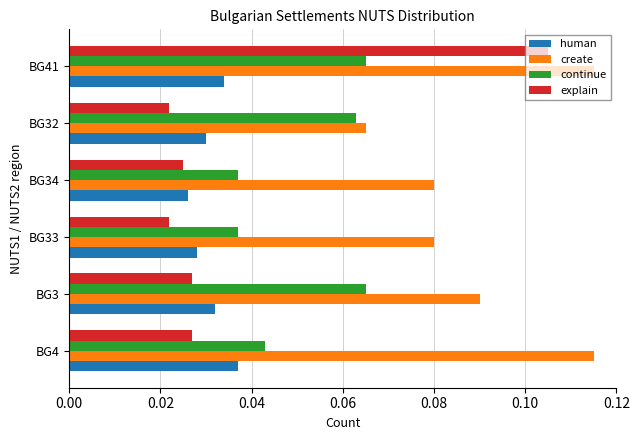

At BG33, list the series in order from largest to smallest.

create, continue, human, explain